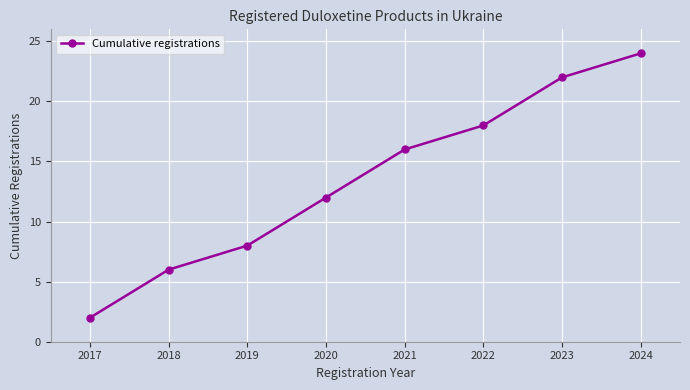

Count the number of data series in this chart.

1